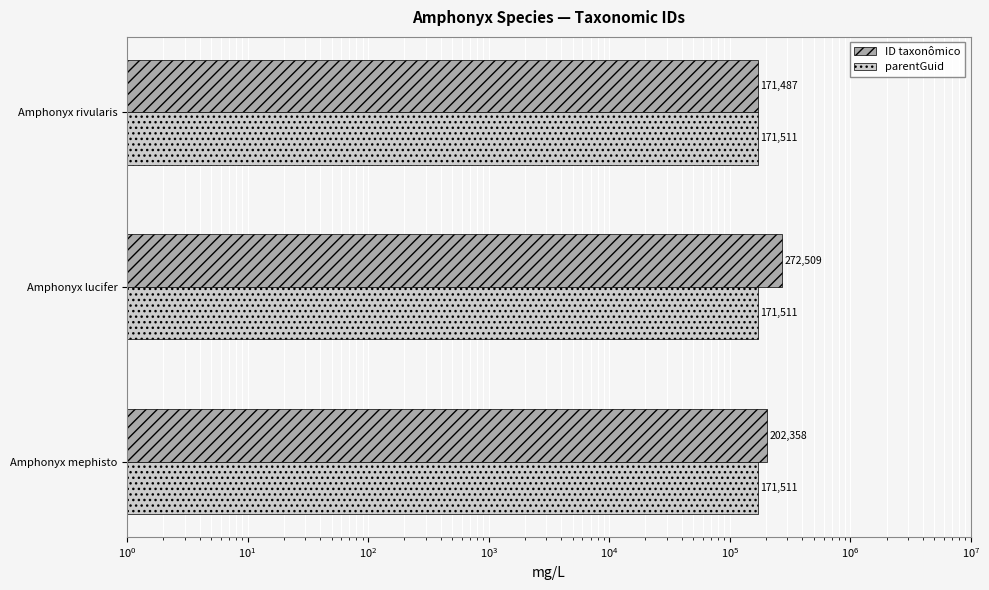

Count the number of categories in the chart.

3